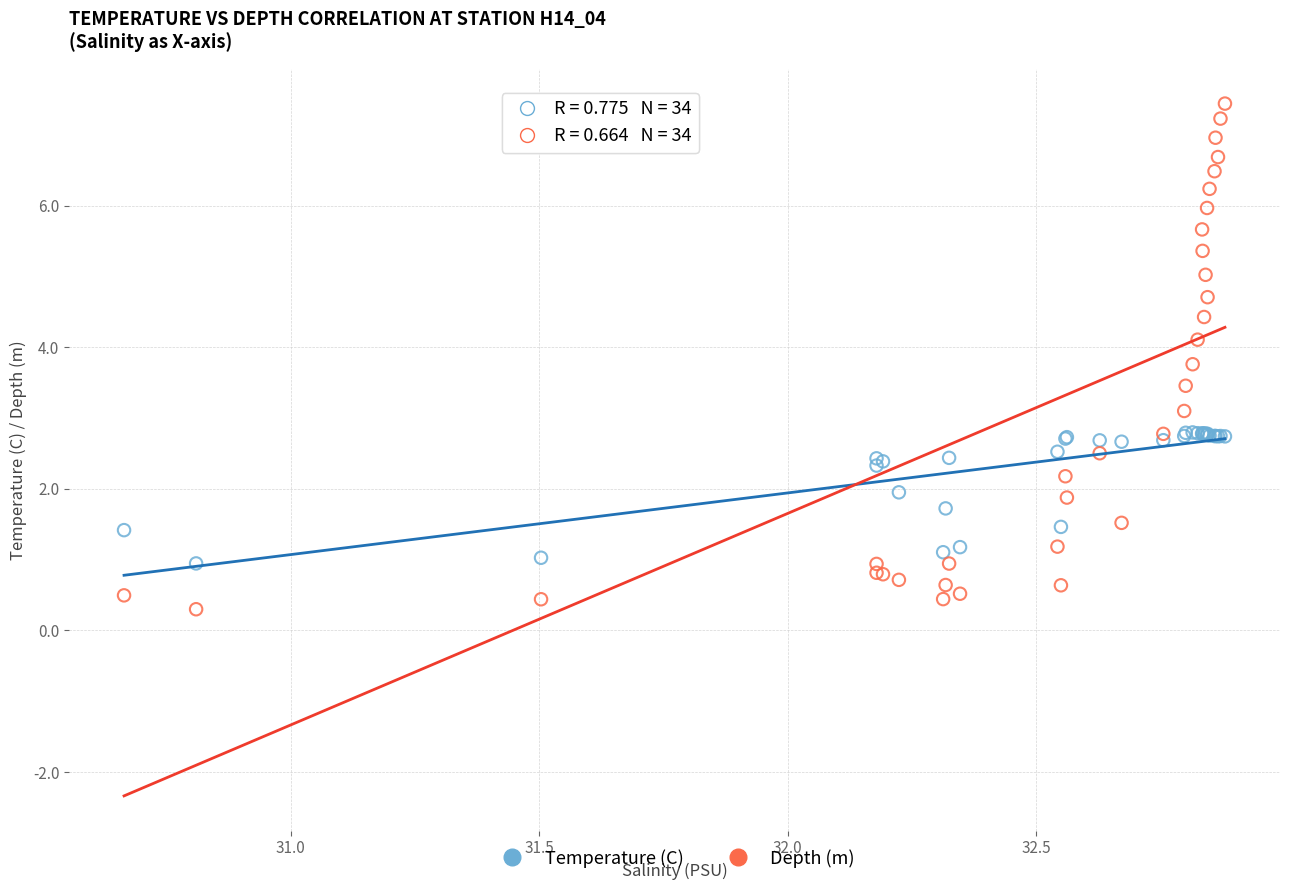

Which series has the largest Y range (max minus min)?

Depth (m)